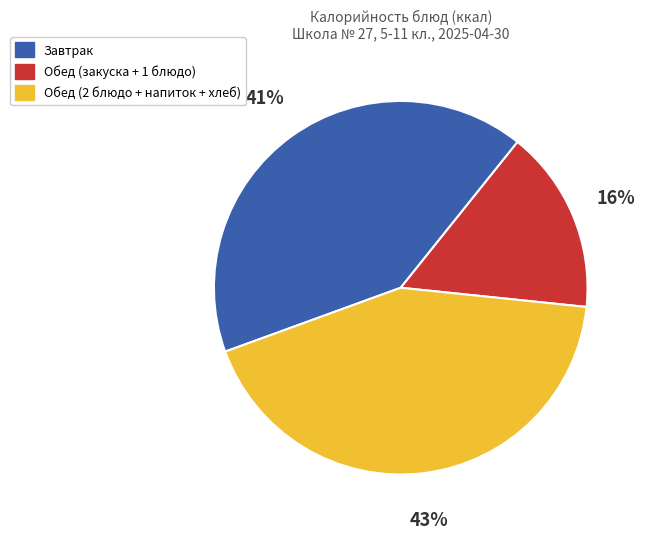

To the nearest percent, what is the average slice percentage?

33%